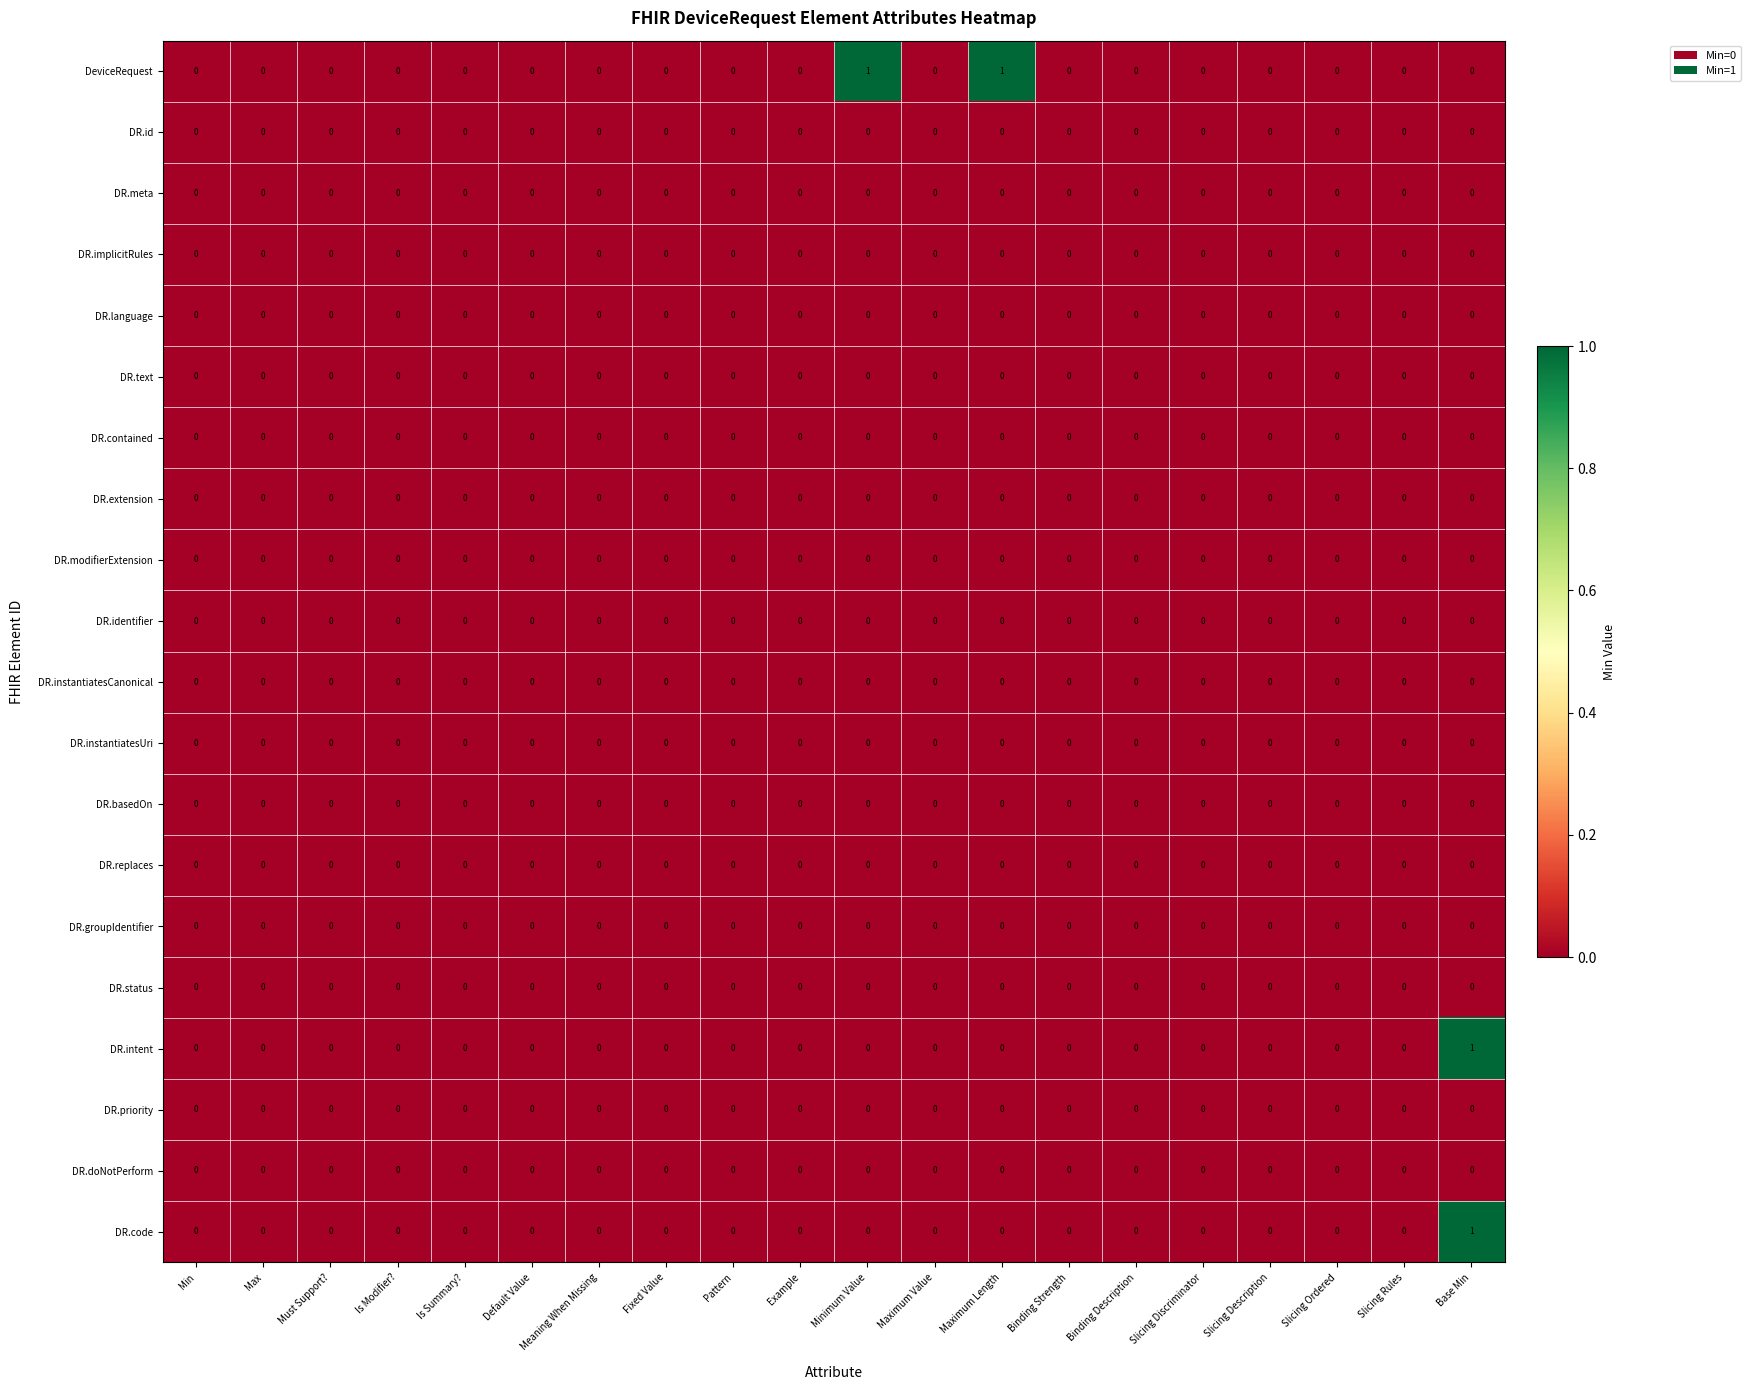

Is it true that DeviceRequest equals 2 at Maximum Length?

False